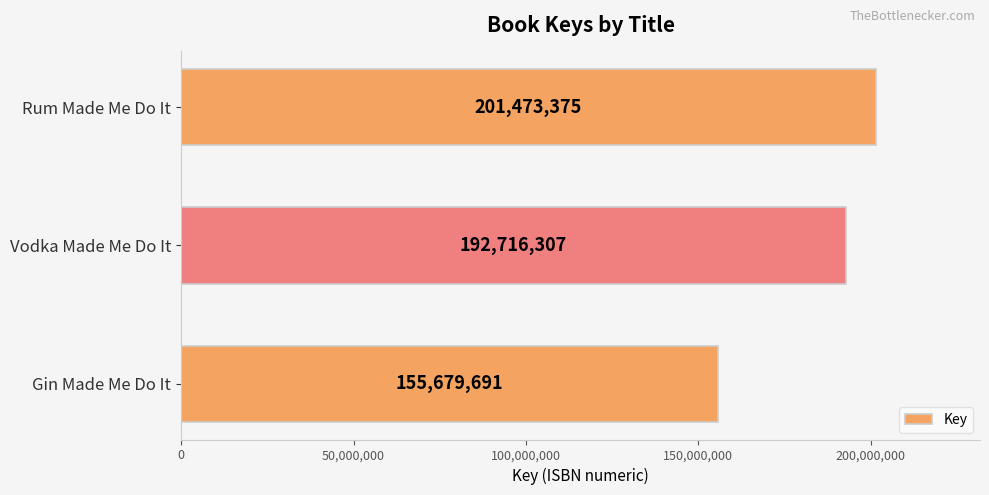

Read the value at Gin Made Me Do It, to the nearest 100.

155679700